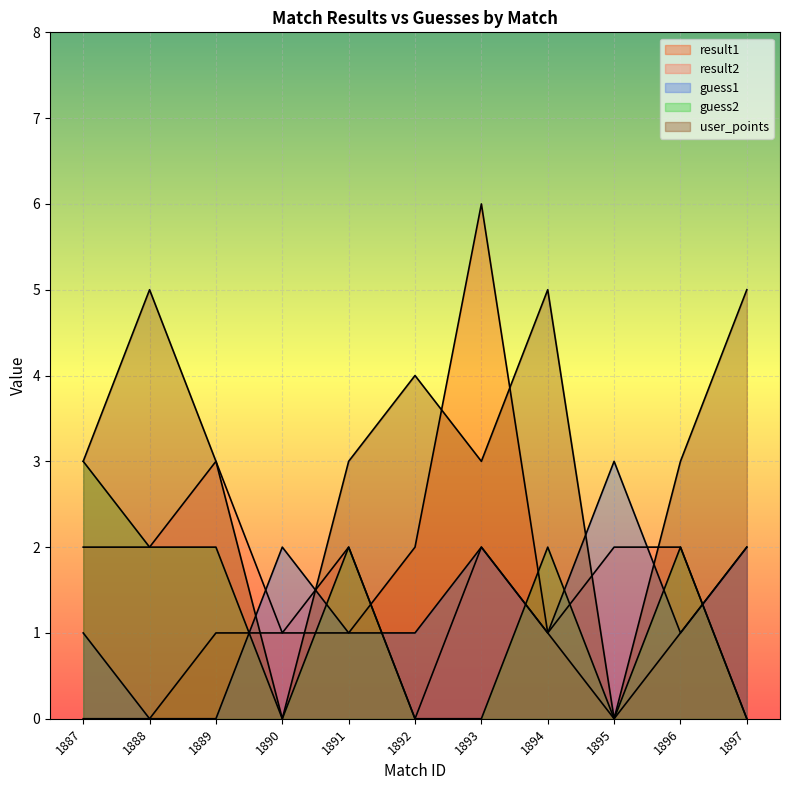

What is the sum of all guess1 values?

14